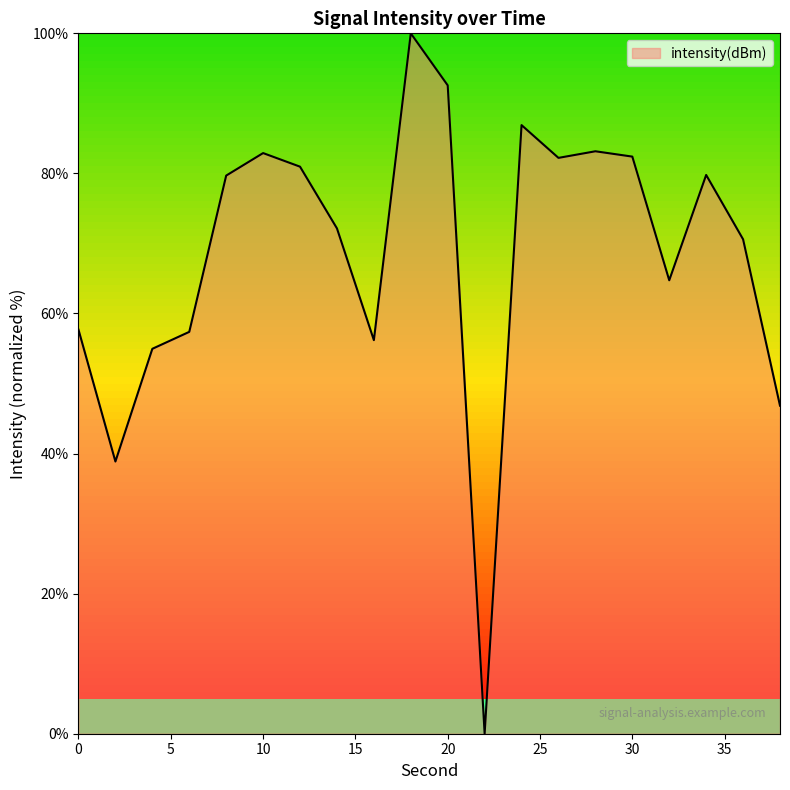

What is the difference between the maximum and minimum values?

100.0